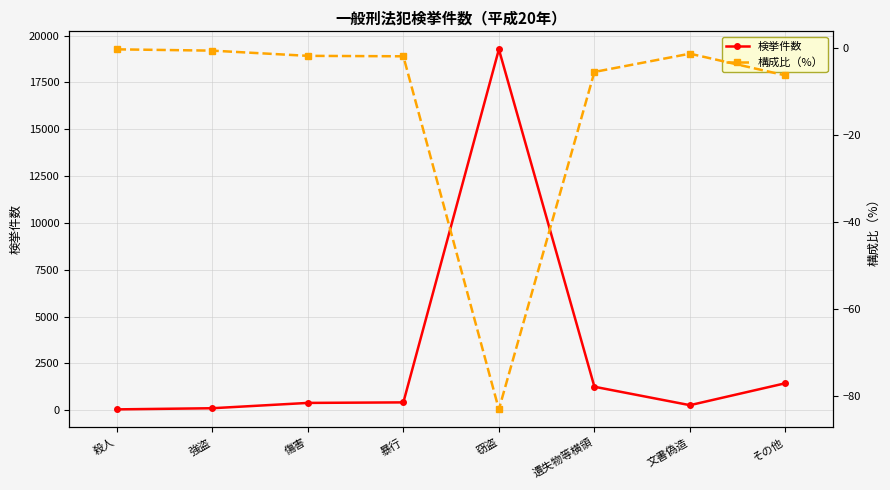

At which category does the chart reach its peak across all series?

窃盗